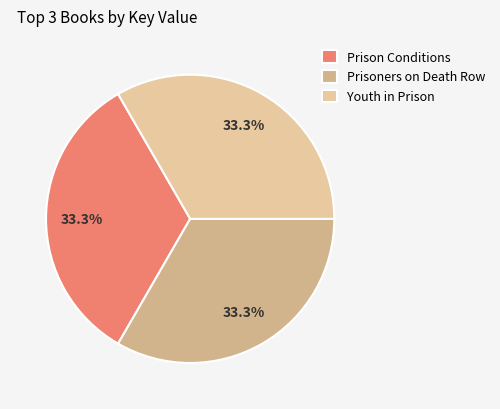

Do Youth in Prison and Prisoners on Death Row together represent more than half of the pie?

Yes